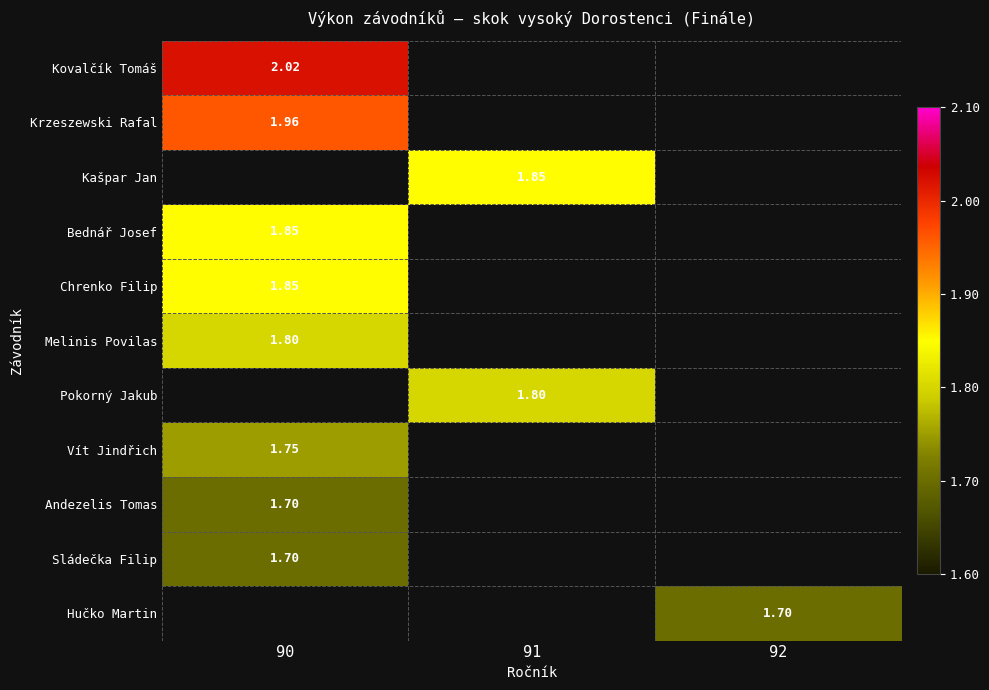

How many values in Hučko Martin are above zero?

1